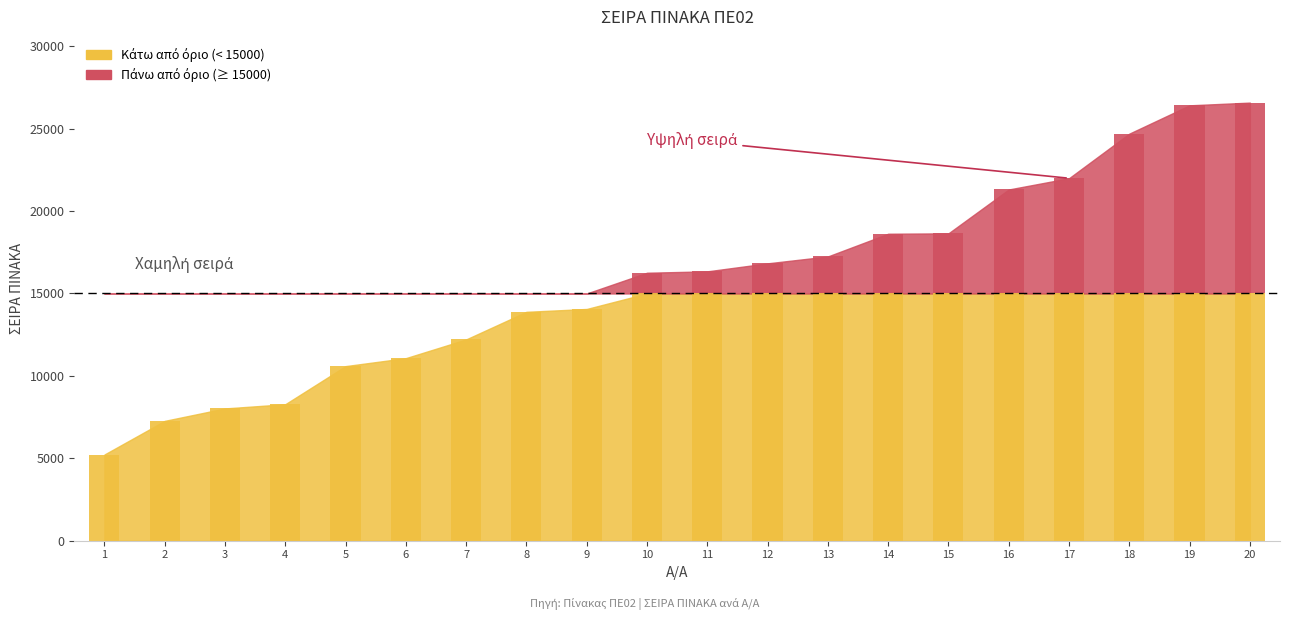

Reading left to right, what are all the values shown in this chart?

5230	7271	8026	8281	10593	11077	12213	13887	14060	16258	16342	16828	17246	18624	18647	21308	21991	24696	26414	26579